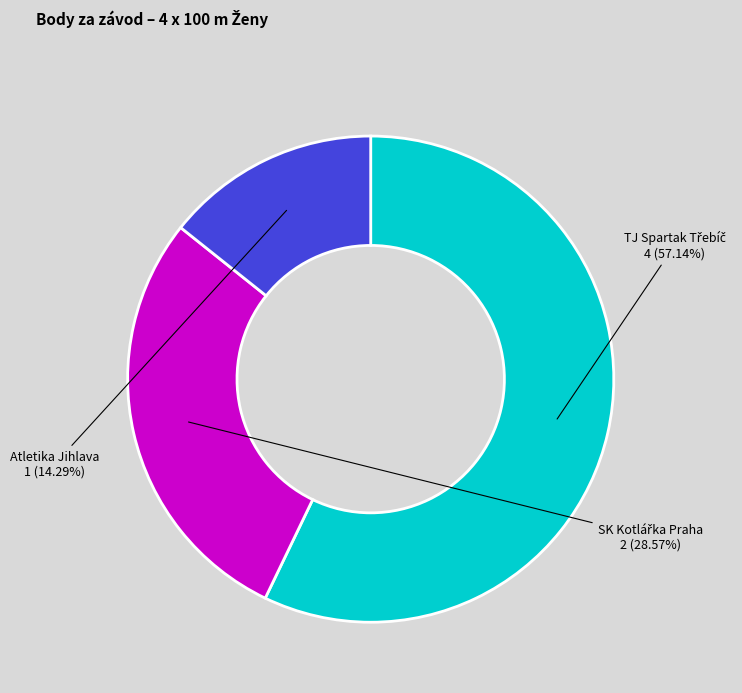

Which slice is the smallest?

Atletika Jihlava